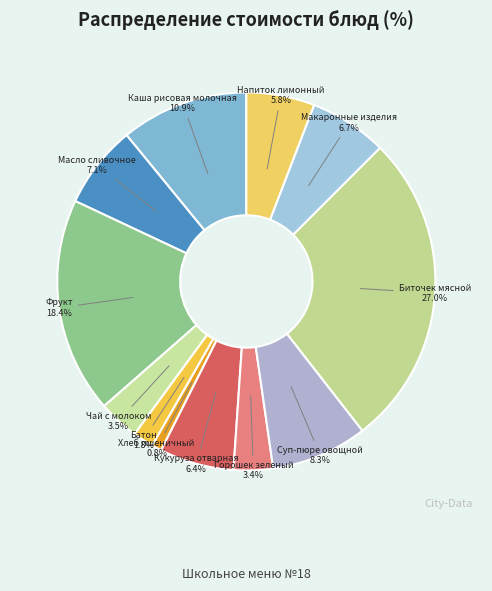

Does Макаронные изделия account for over 50% of the chart?

No